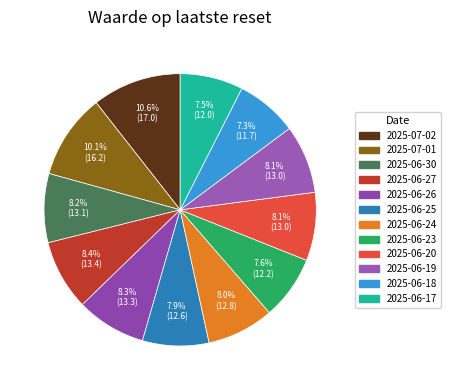

How many slices are in this pie chart?

12